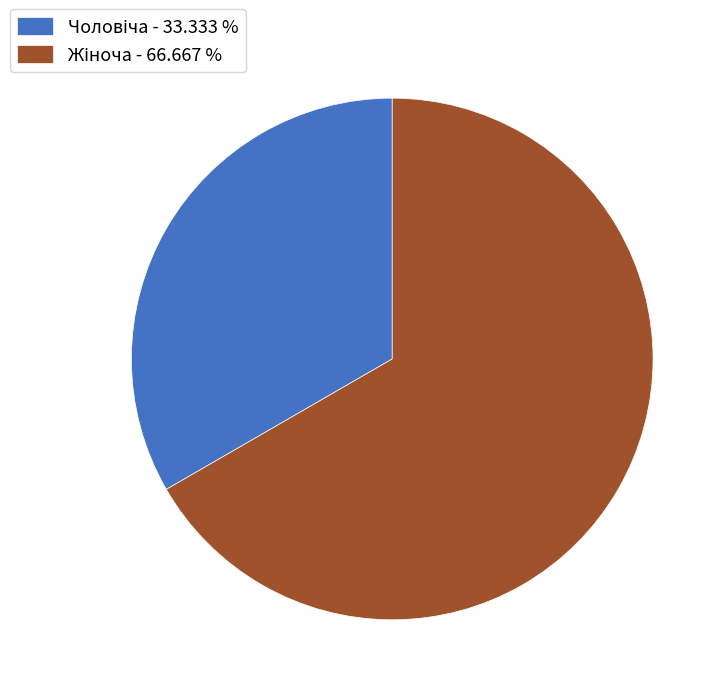

Does any single category account for the majority?

Yes